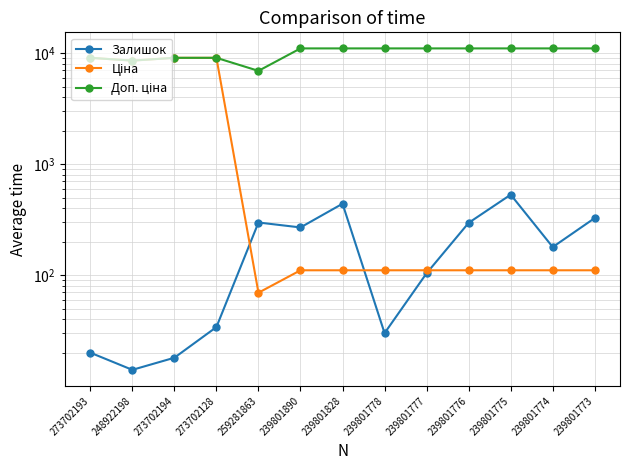

True or false: Залишок has a value of 877.2 at 239801775.

False